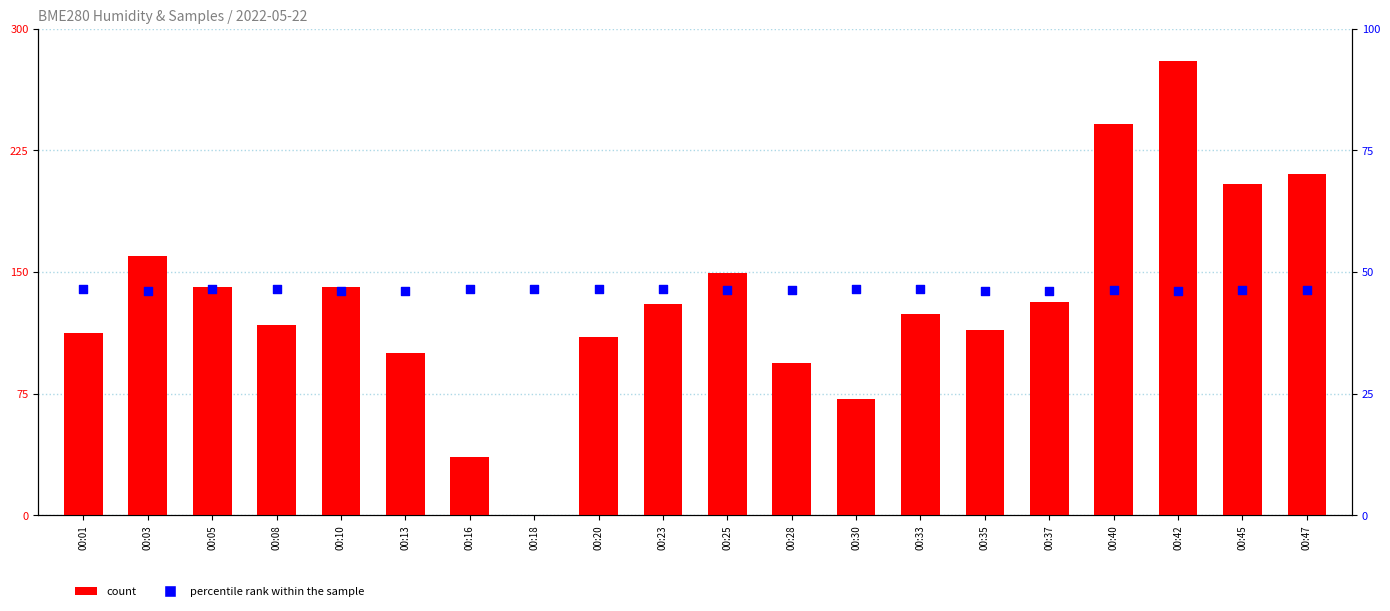

Which series contains the highest Y value?

count